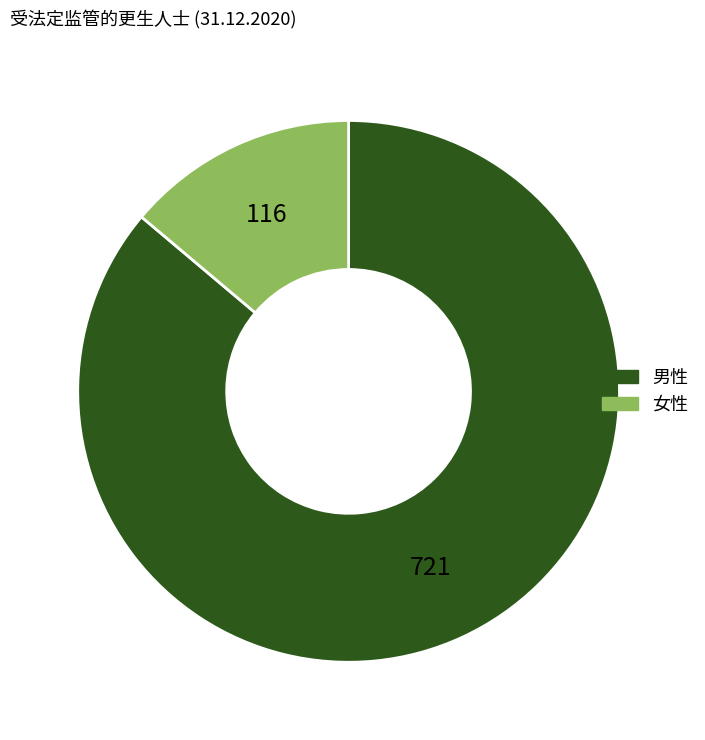

Which slice represents more than half of the pie?

男性